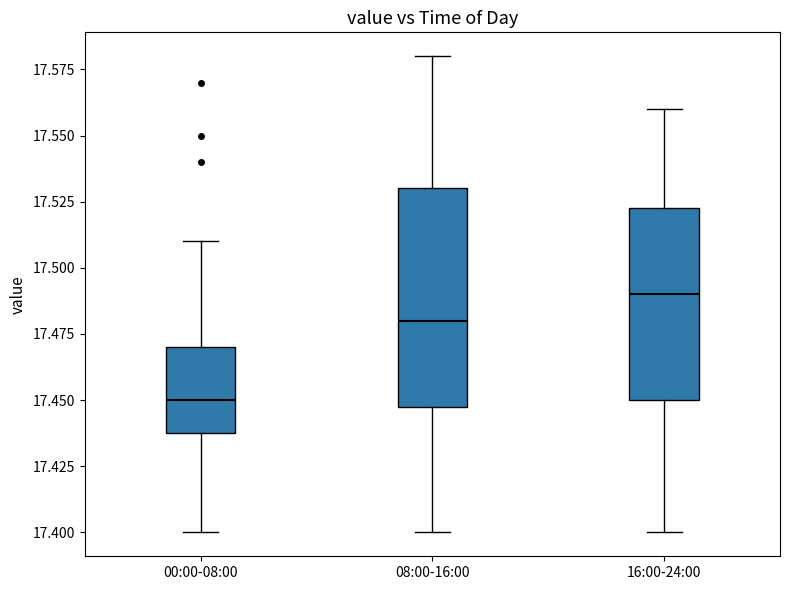

Where does the lower whisker of the box for 00:00-08:00 end on the y-axis? The values are not printed on the chart, so give them approximately, as read against the axis.

17.400